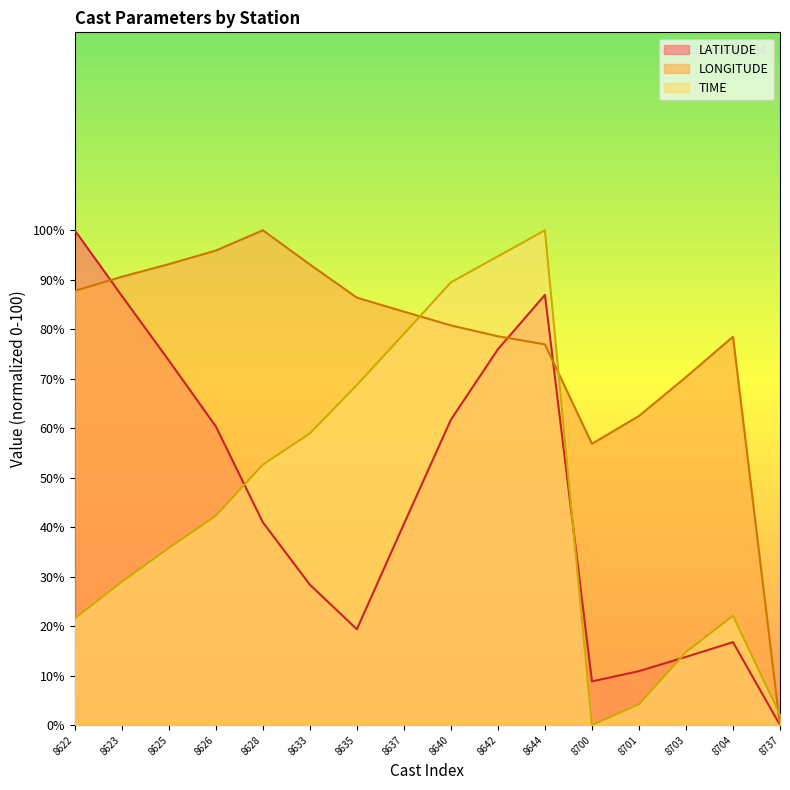

What is the approximate value of LONGITUDE at 8623?

90.6